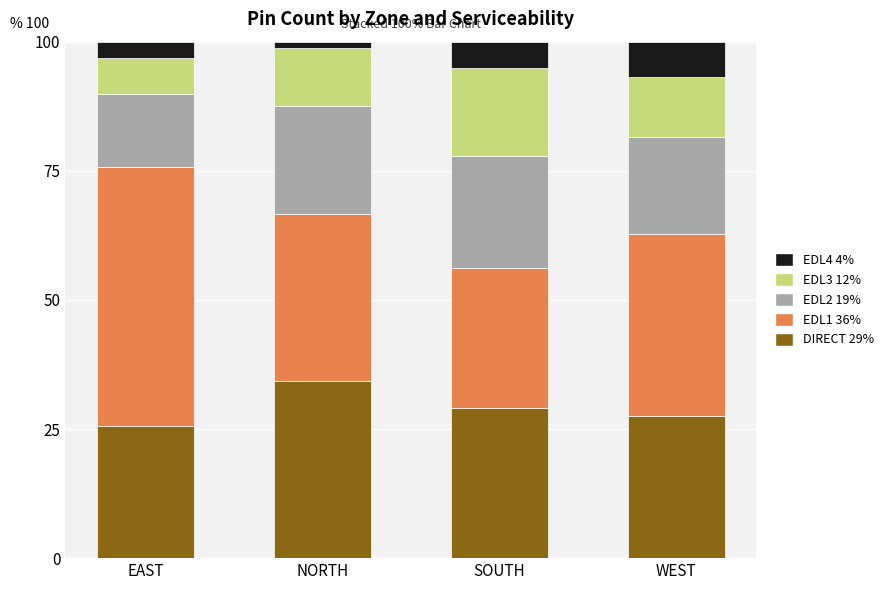

What is the total value across all series at SOUTH?

100.0